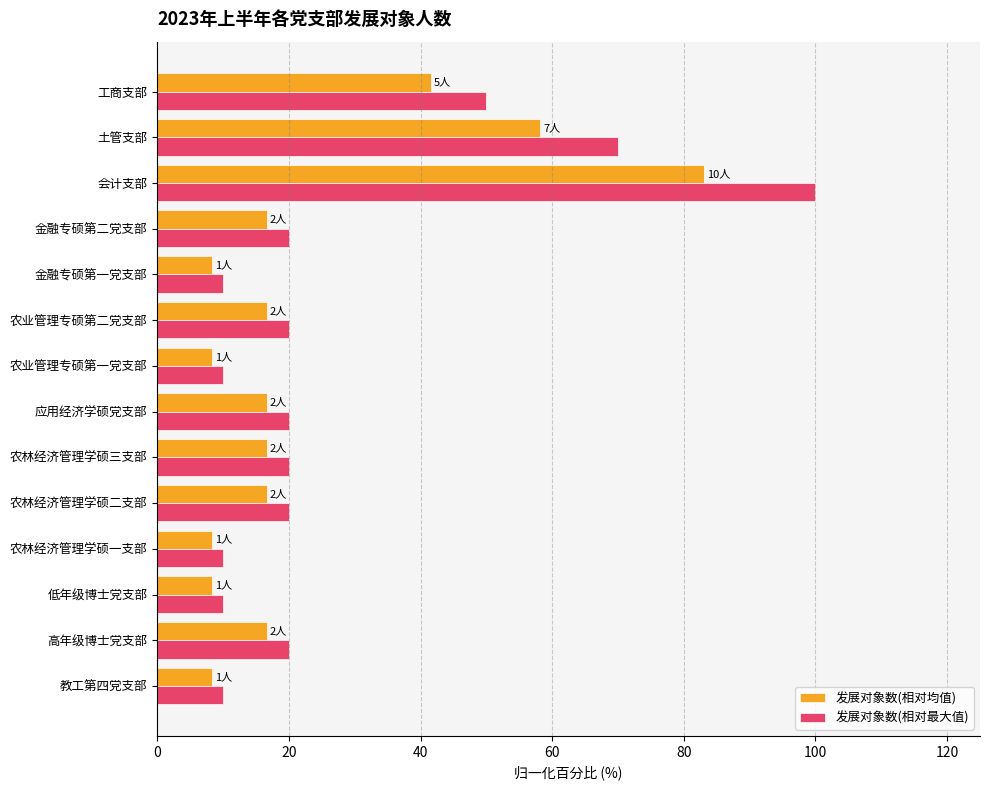

Count the 发展对象数(相对最大值) values in the range 10 to 20.

11